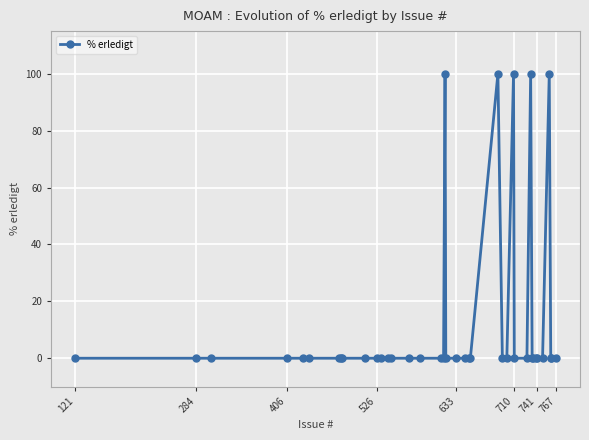

True or false: there are more than 2 points higher than both neighbors.

True